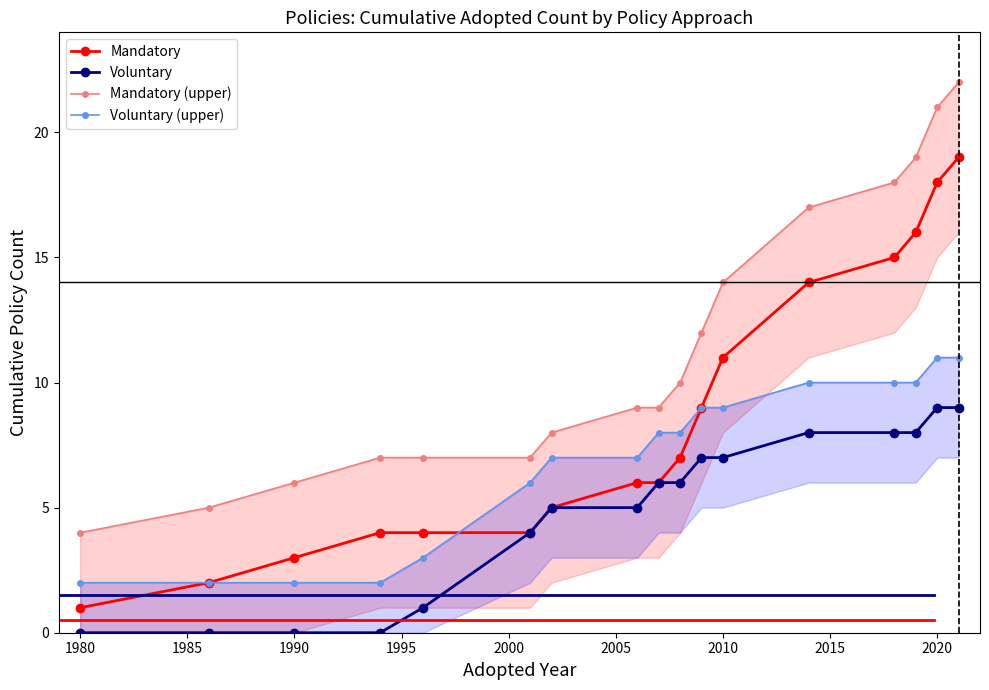

The Mandatory series shows 5 at 2010. True or false?

False